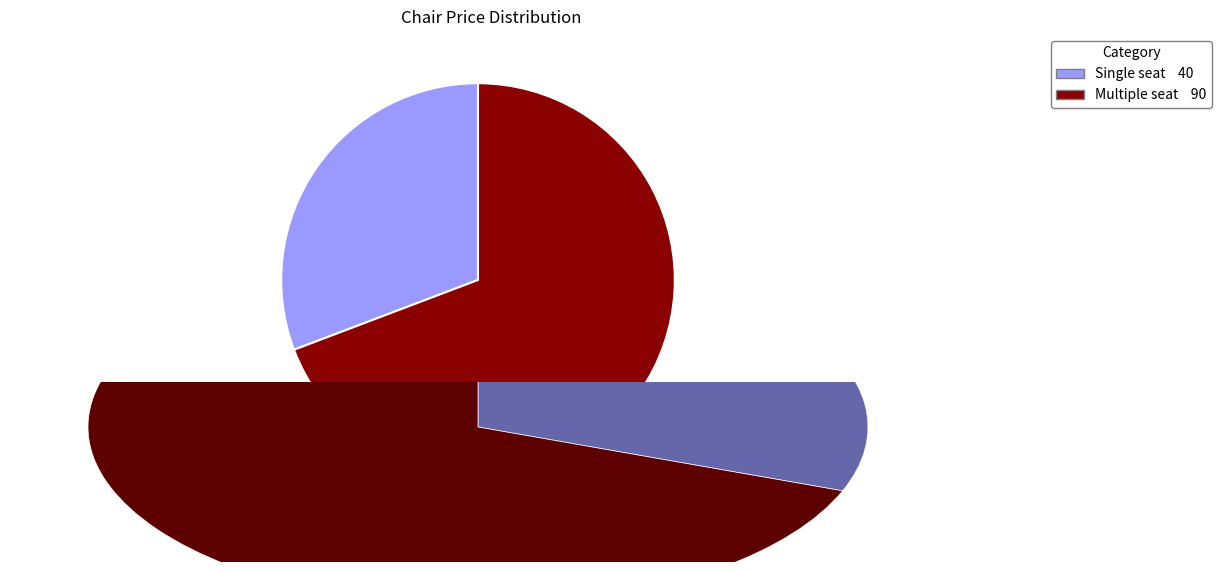

To the nearest percent, what is the average slice percentage?

50%